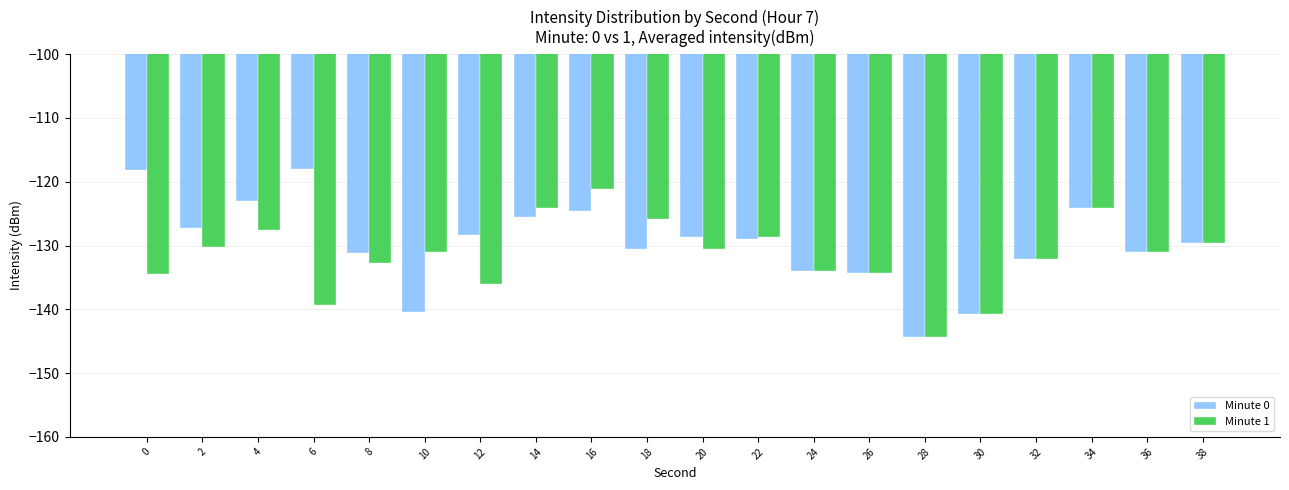

True or false: Minute 0 has a value of -66.5 at 16.

False